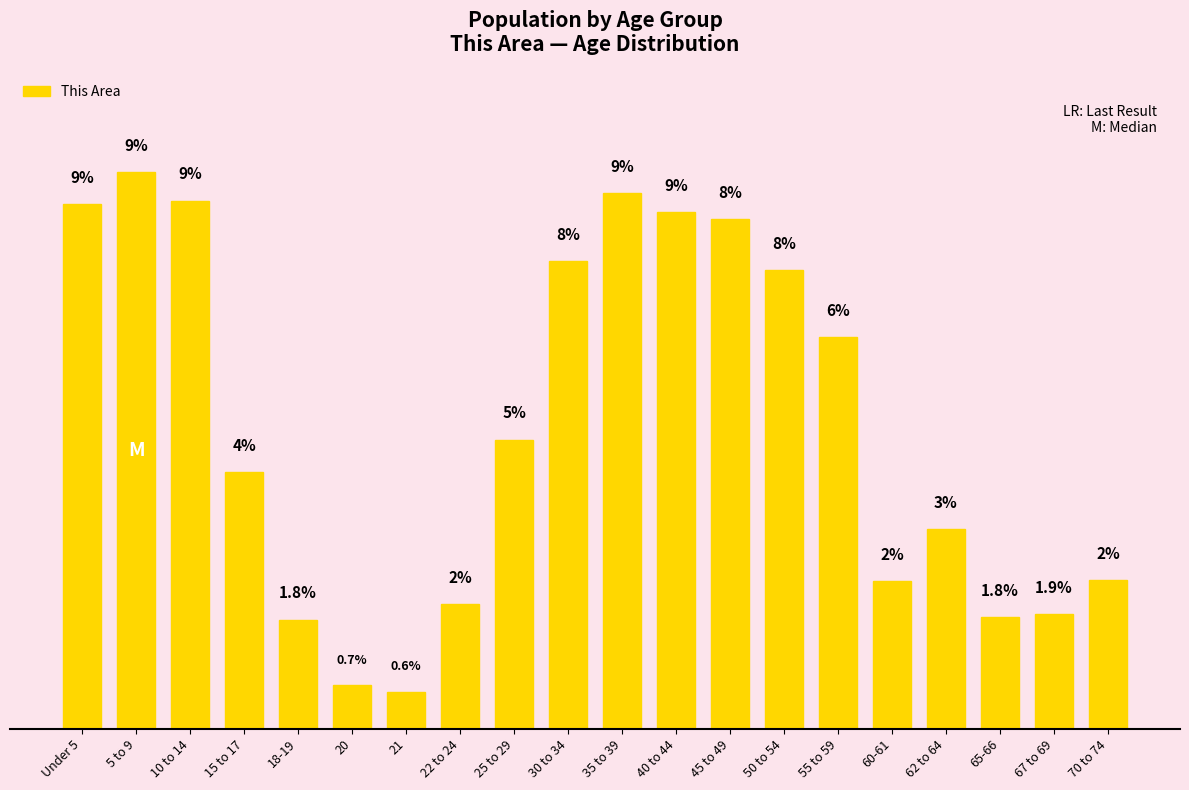

Are the bars horizontal?

No